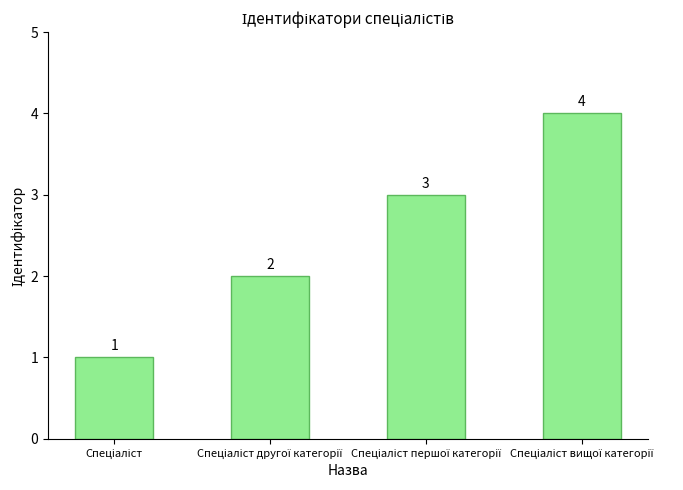

What is the value of the 4th bar from the left?

4